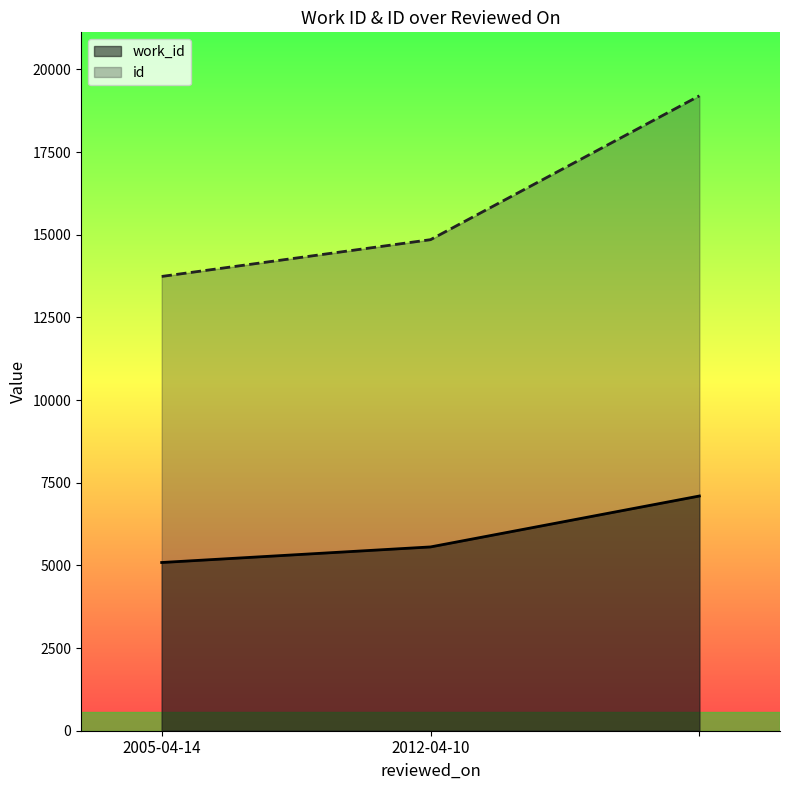

What is the label of the 1st point from the left?

2005-04-14